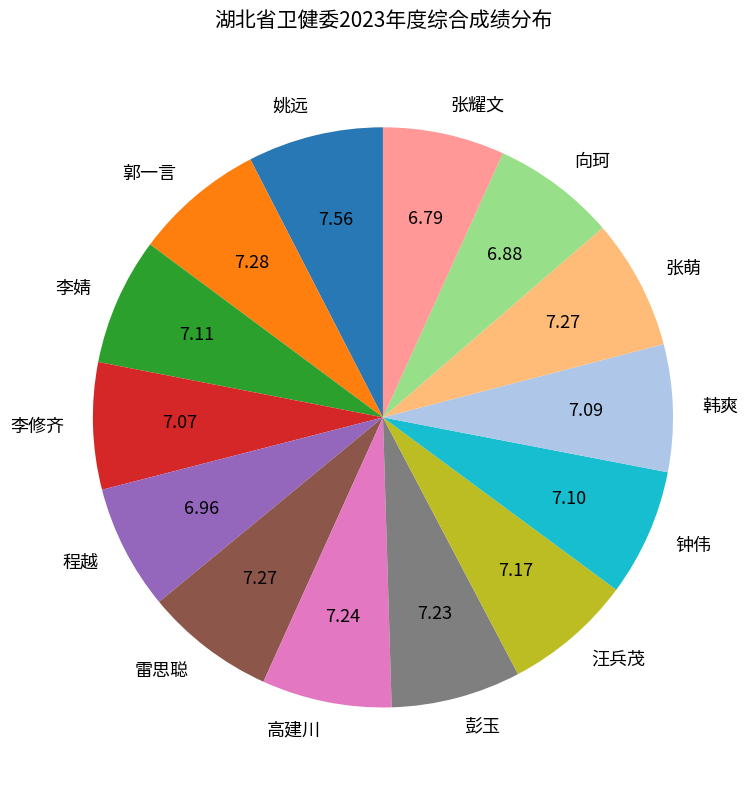

Is the sum of 雷思聪 and 钟伟 greater than half?

No